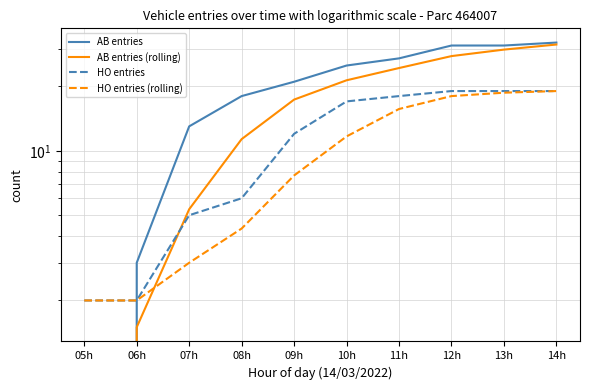

Which series has the largest total across all categories?

AB entries